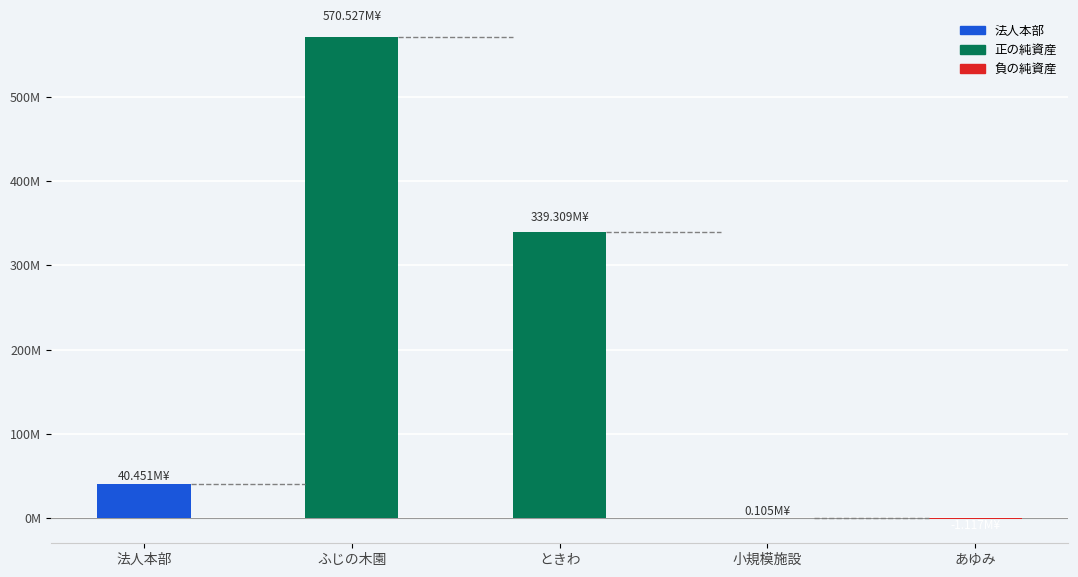

What is the difference between the maximum and minimum values?

571.6